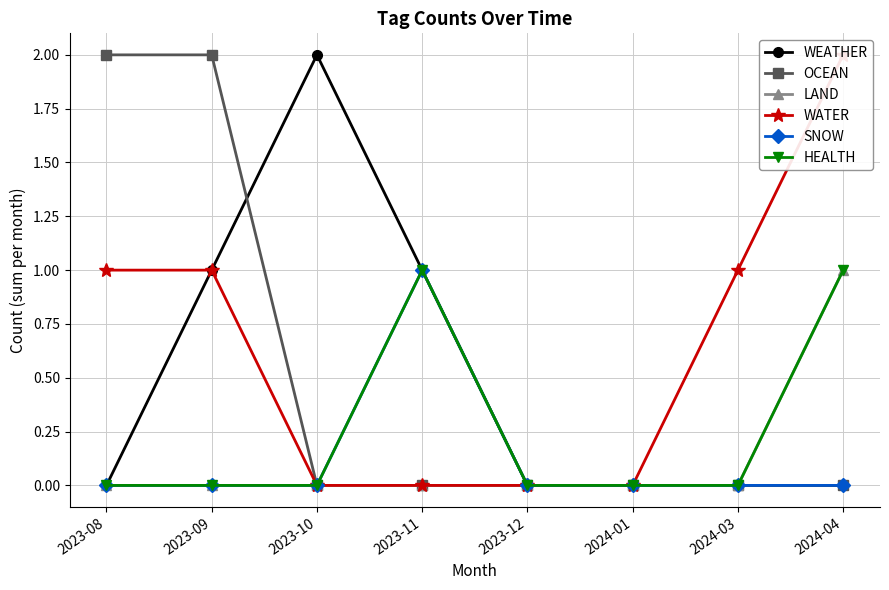

Reading left to right, list all the values displayed in this chart.

WEATHER: 0	1	2	1	0	0	0	0
OCEAN: 2	2	0	0	0	0	0	0
LAND: 0	0	0	0	0	0	0	1
WATER: 1	1	0	0	0	0	1	2
SNOW: 0	0	0	1	0	0	0	0
HEALTH: 0	0	0	1	0	0	0	1